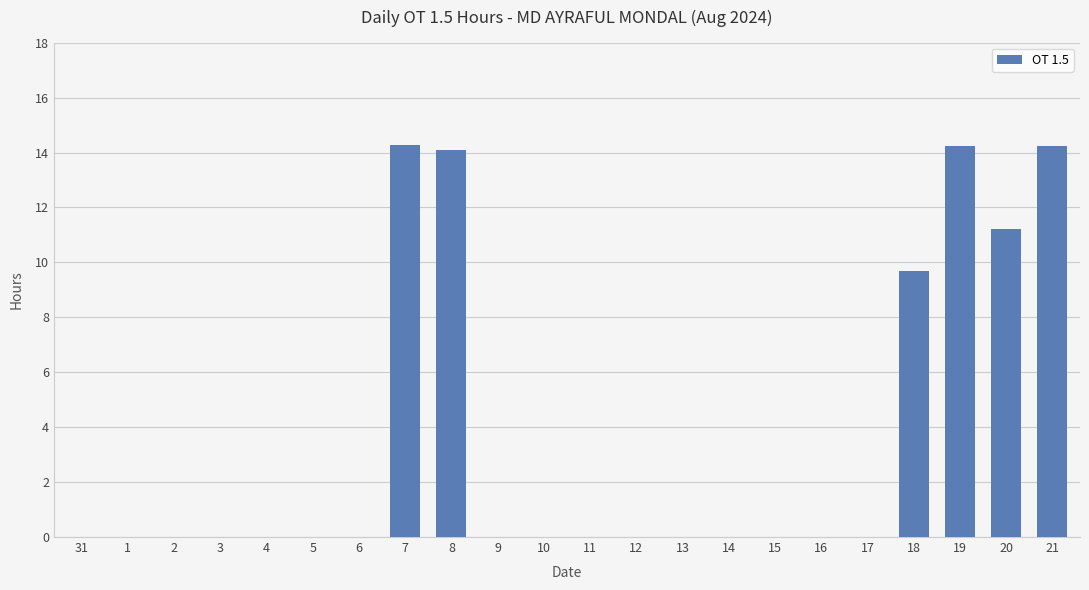

The chart shows a value of 6.0 at 13. True or false?

False